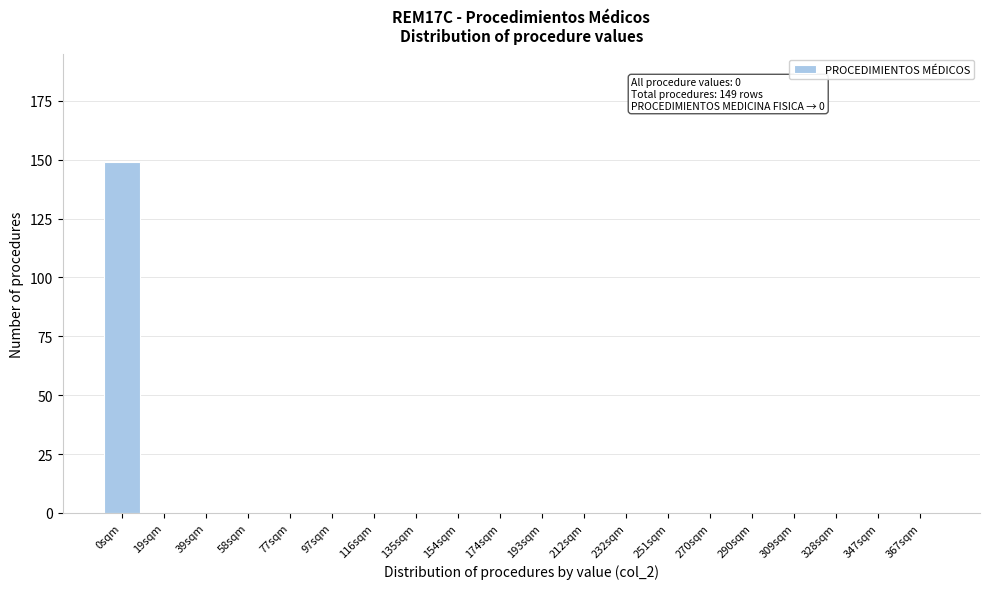

Reading right to left, list all the values displayed in this chart.

367sqm=0	347sqm=0	328sqm=0	309sqm=0	290sqm=0	270sqm=0	251sqm=0	232sqm=0	212sqm=0	193sqm=0	174sqm=0	154sqm=0	135sqm=0	116sqm=0	97sqm=0	77sqm=0	58sqm=0	39sqm=0	19sqm=0	0sqm=149